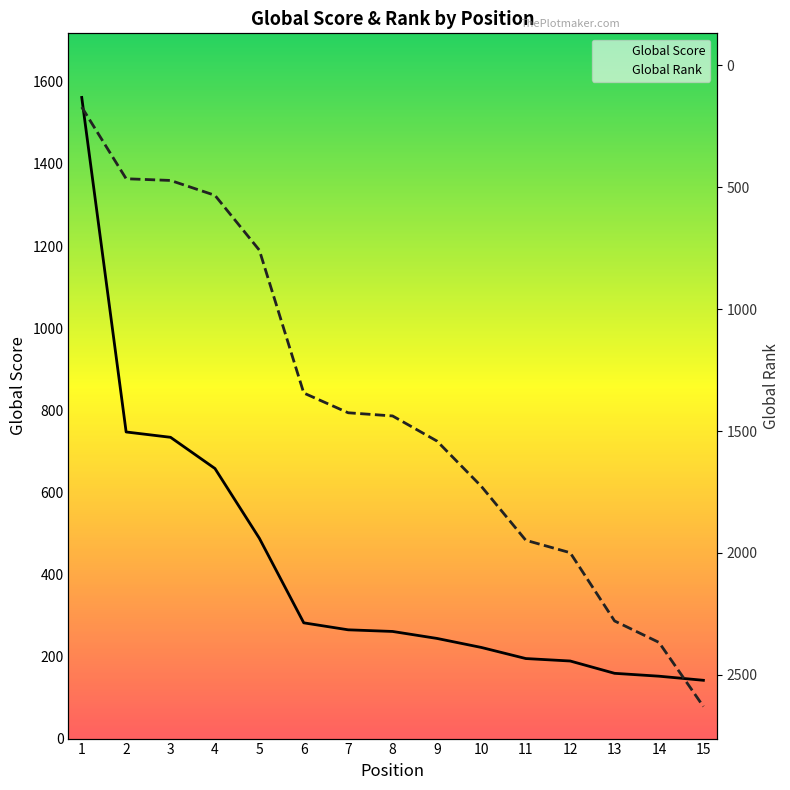

Reading right to left, extract all data points from this chart.

Global Score: 15=142	14=152	13=159	12=189	11=195	10=222	9=244	8=261	7=265	6=282	5=488	4=658	3=734	2=747	1=1562
Global Rank: 15=2630	14=2367	13=2279	12=1999	11=1948	10=1727	9=1541	8=1438	7=1425	6=1344	5=758	4=533	3=472	2=465	1=171